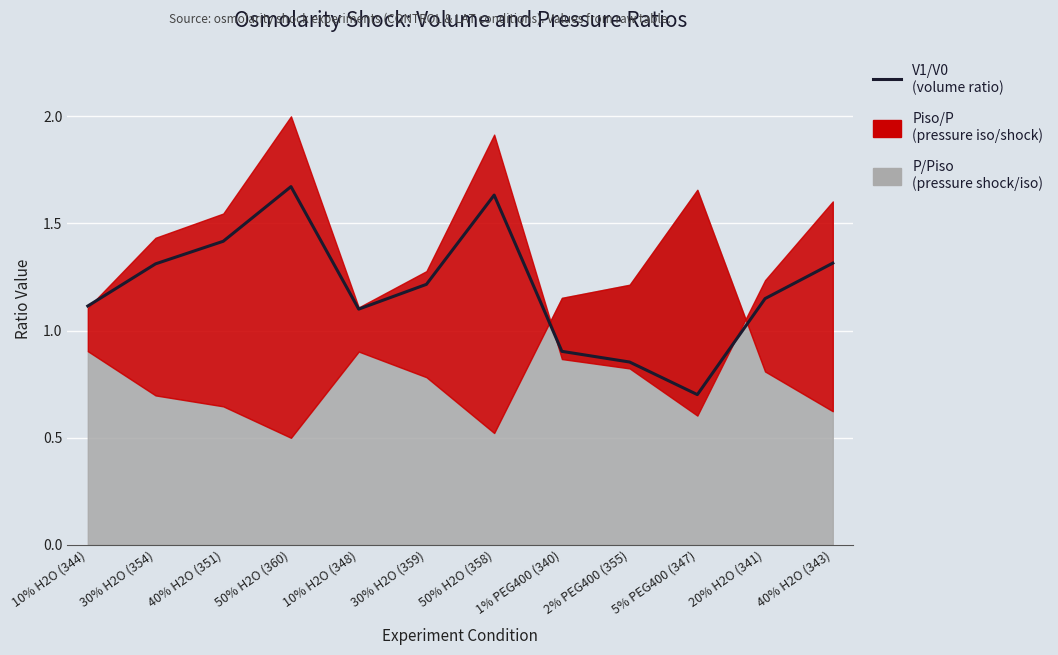

What is the sum of all values?

14.4